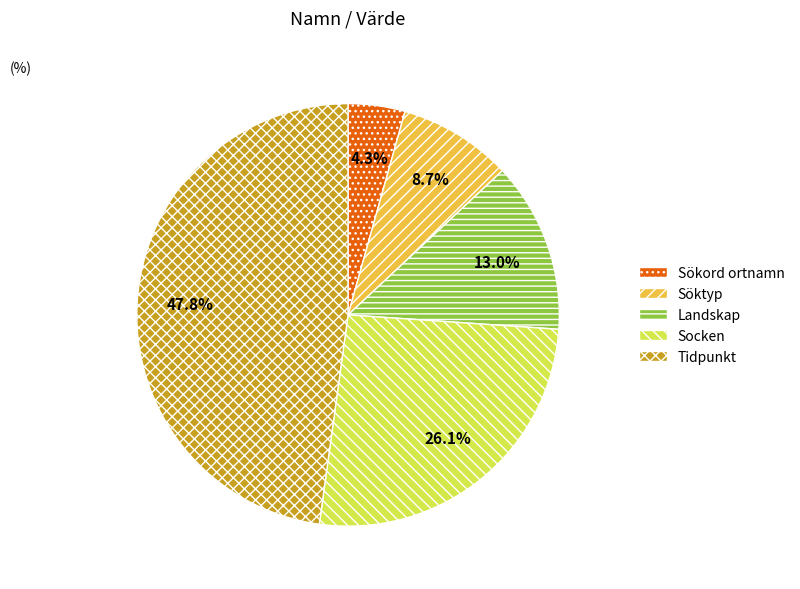

Does Sökord ortnamn represent more than half of the total?

No